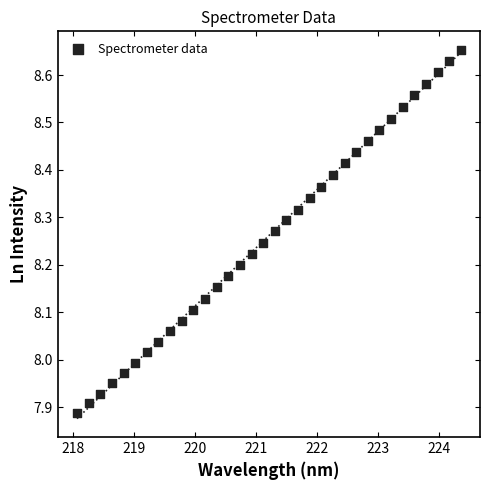

What is the range of Y values (max minus min)?

0.8